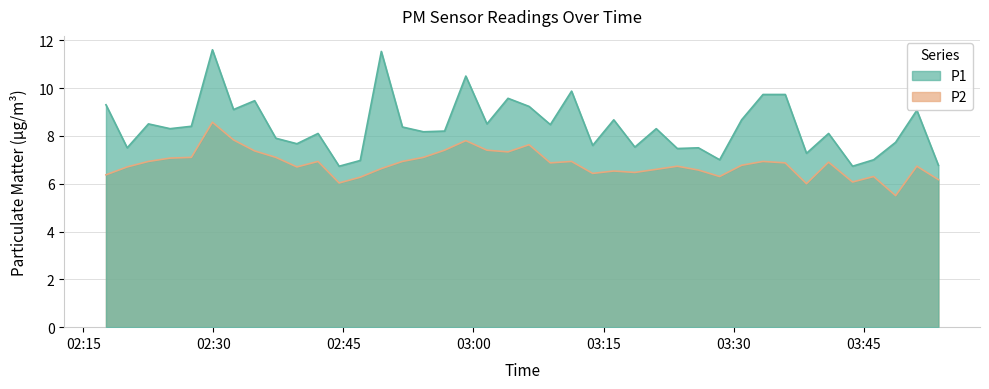

How many interior local peaks does the P2 series have?

11